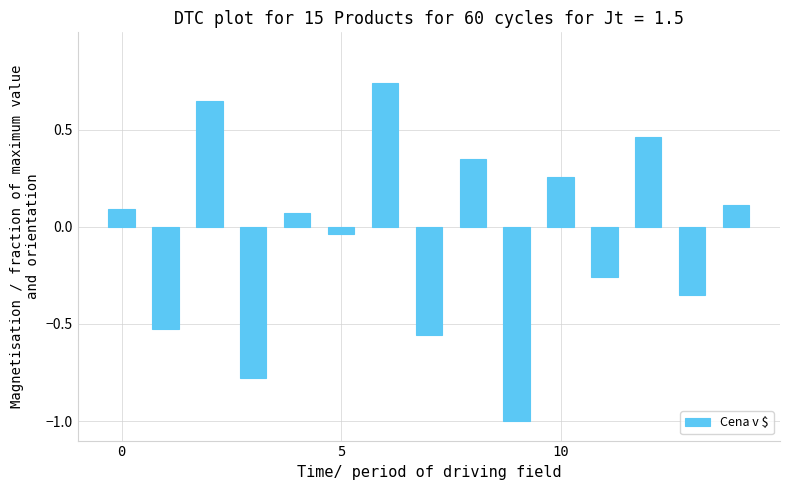

What is the minimum value shown in the chart?

-1.0